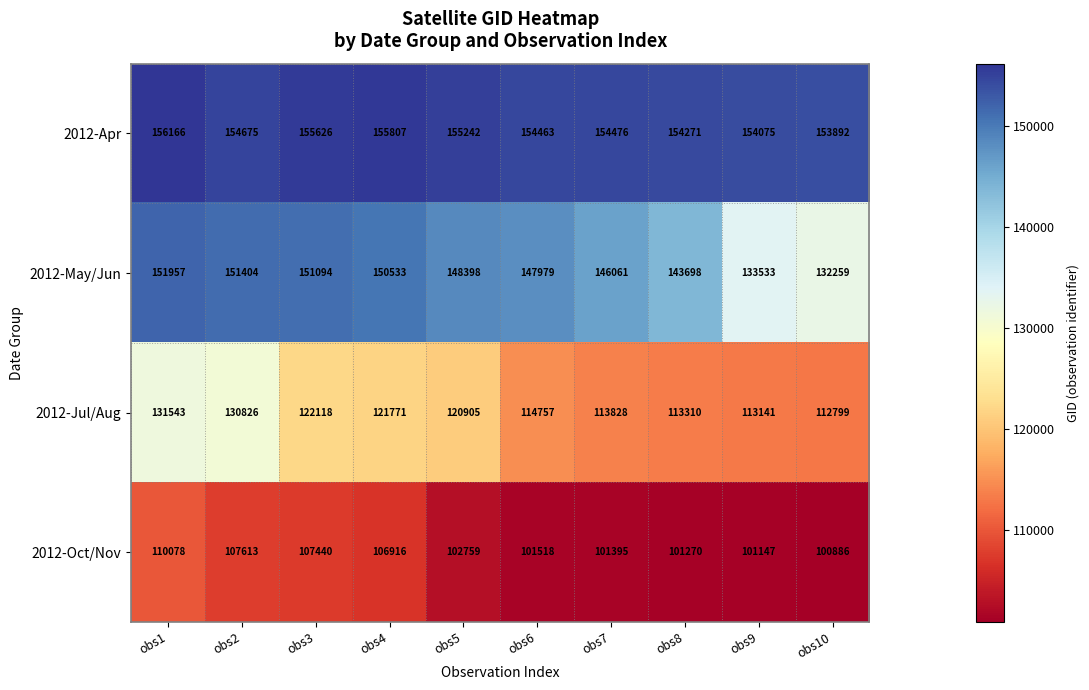

Which label corresponds to the largest value in the chart?

obs1